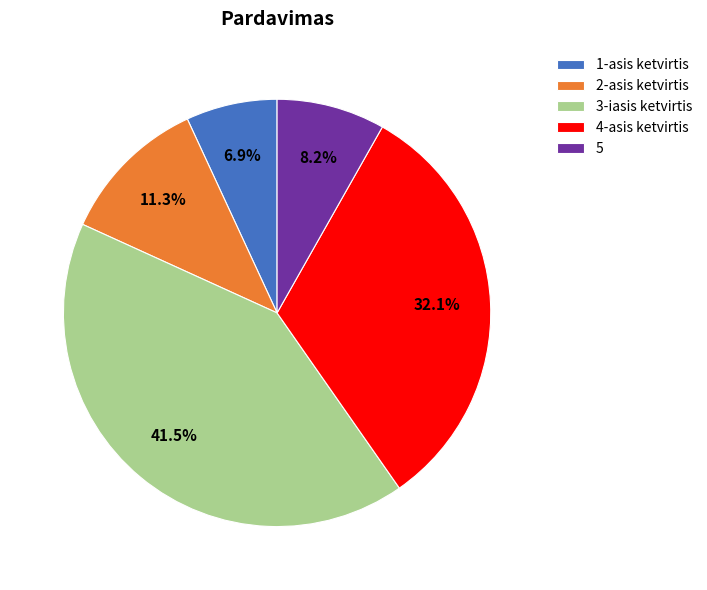

Rank the categories by value from lowest to highest.

1-asis ketvirtis, 5, 2-asis ketvirtis, 4-asis ketvirtis, 3-iasis ketvirtis